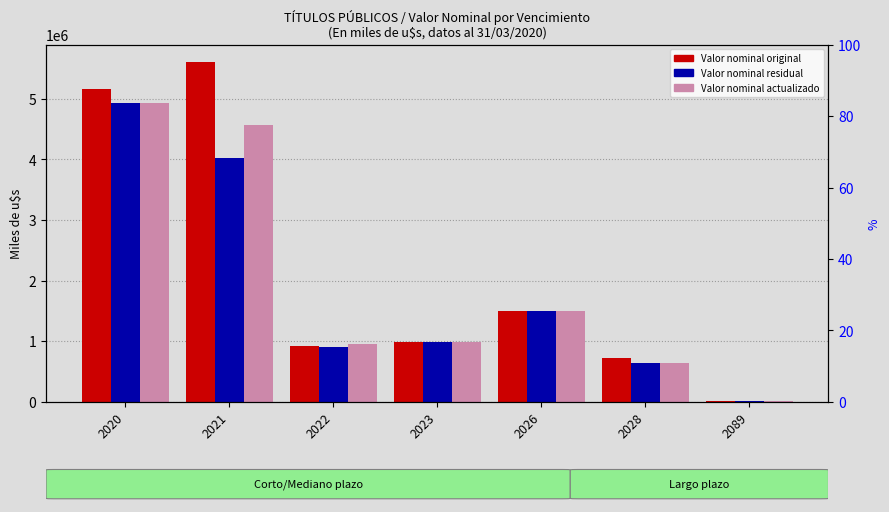

Is the value of Valor nominal original at 2026 greater than the value of Valor nominal actualizado at 2023?

Yes